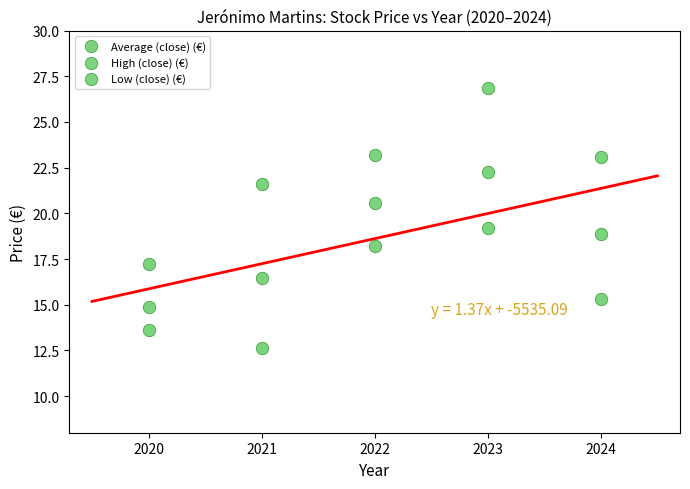

How many points are shown in the scatter plot?

15